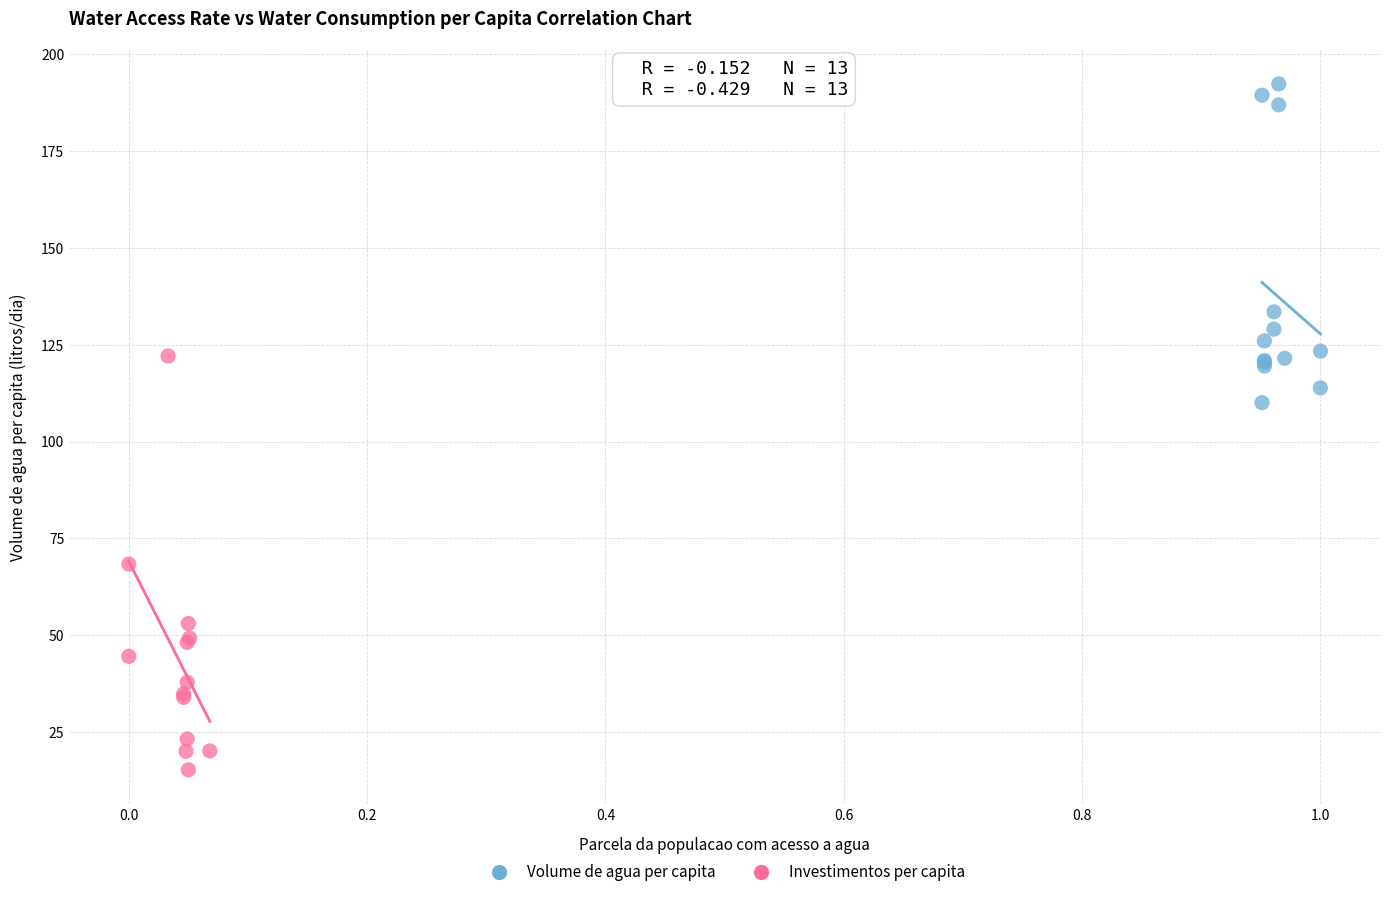

Which series has the largest Y range (max minus min)?

Investimentos per capita